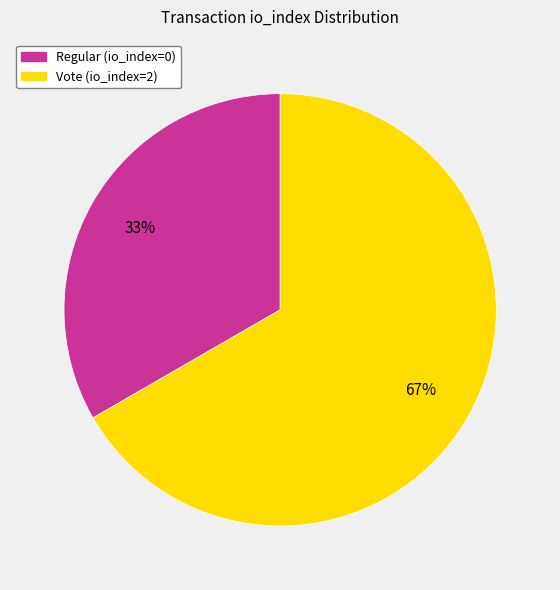

Which category accounts for the majority?

Vote (io_index=2)